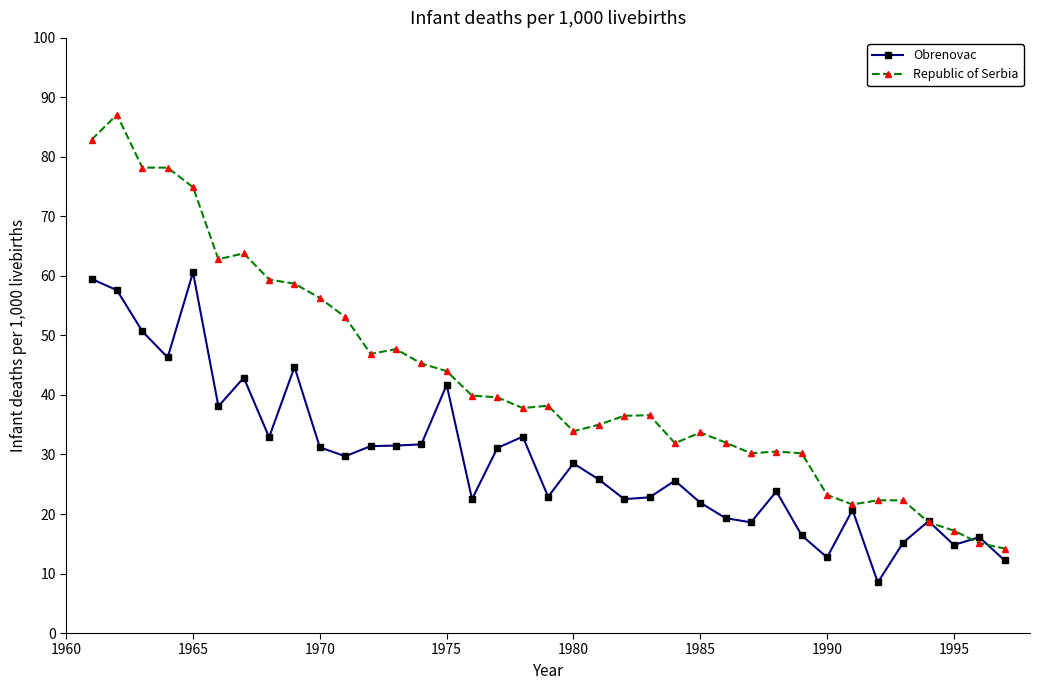

How many values in the Obrenovac series are below 25?

17